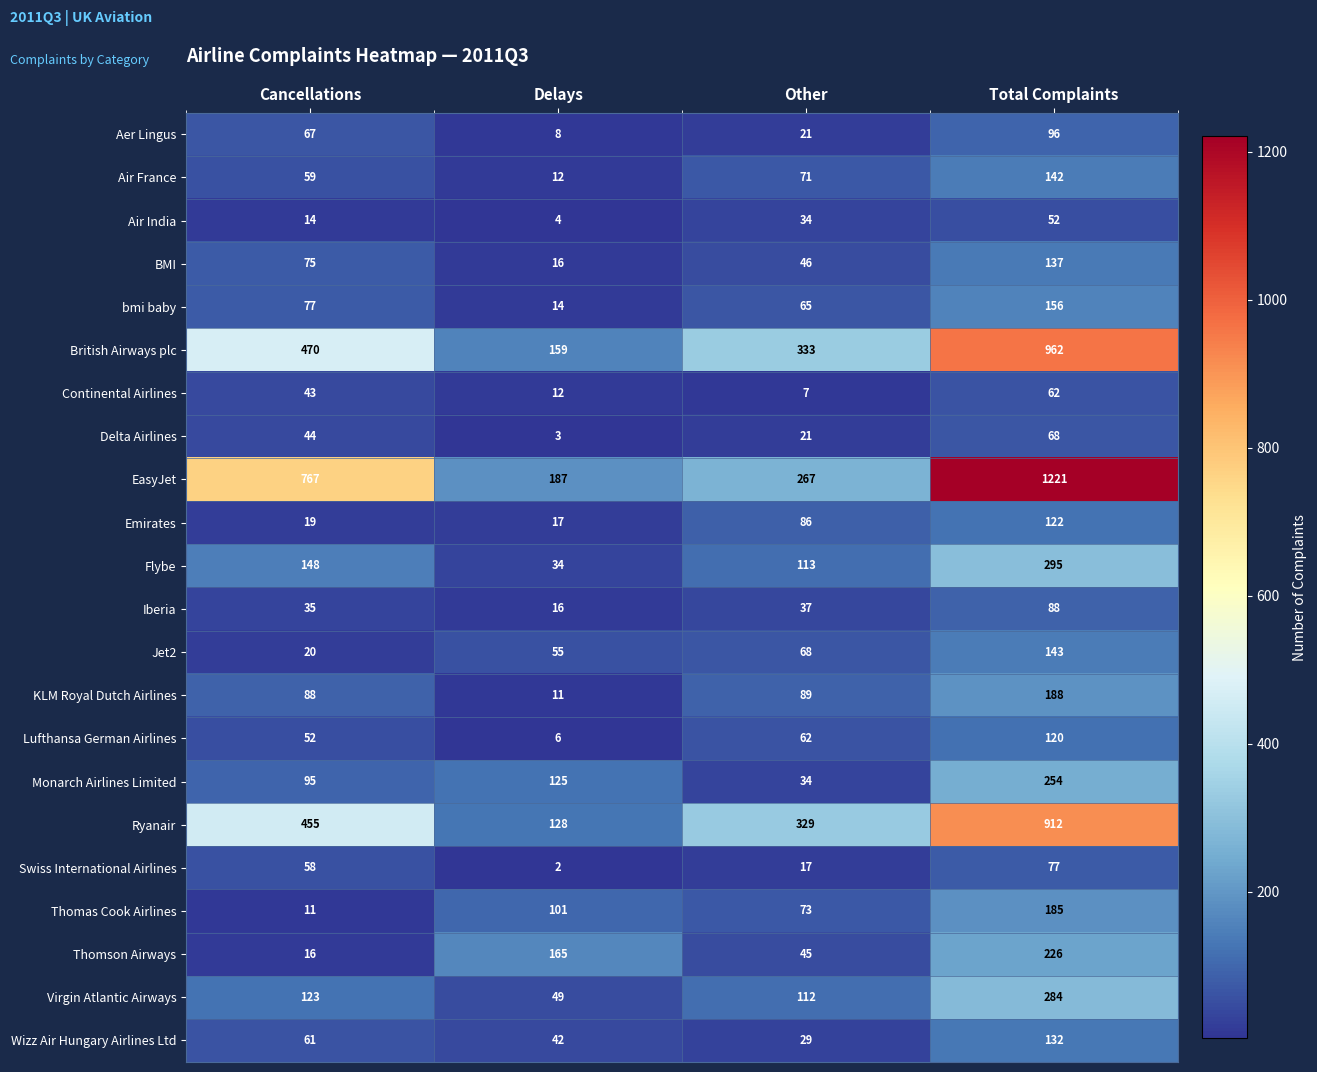

At which label is Wizz Air Hungary Airlines Ltd closest to 80?

Cancellations